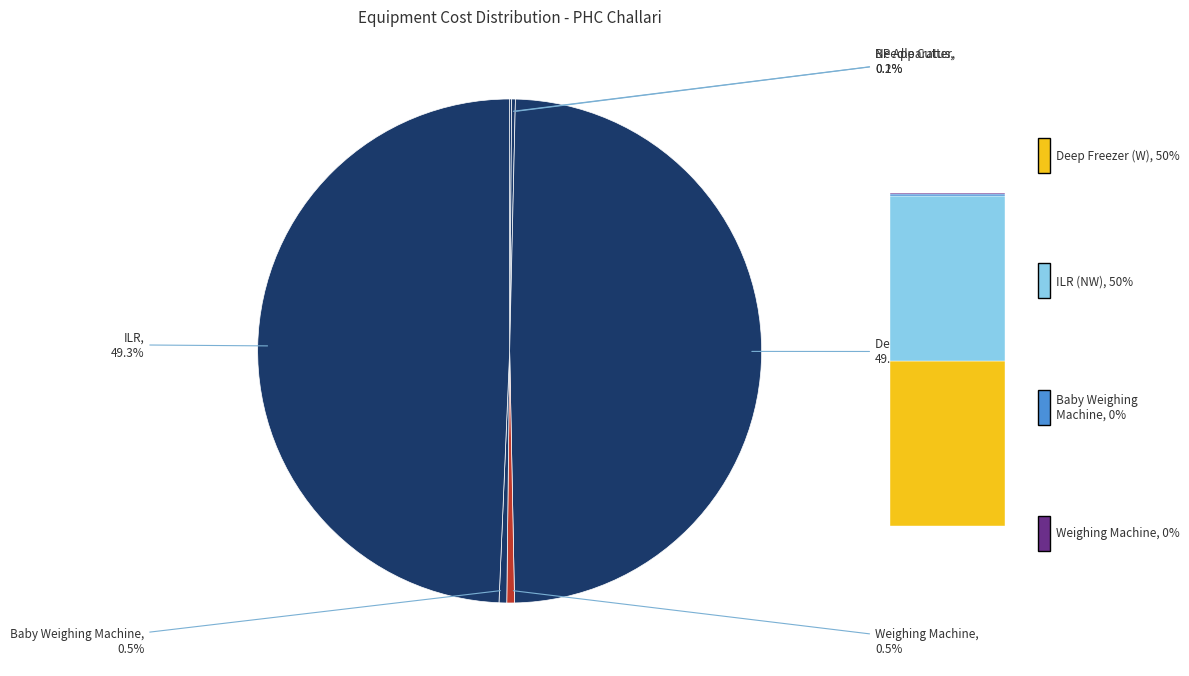

Approximately how many times larger is the value at ILR compared to Needle Cutter?

208.3